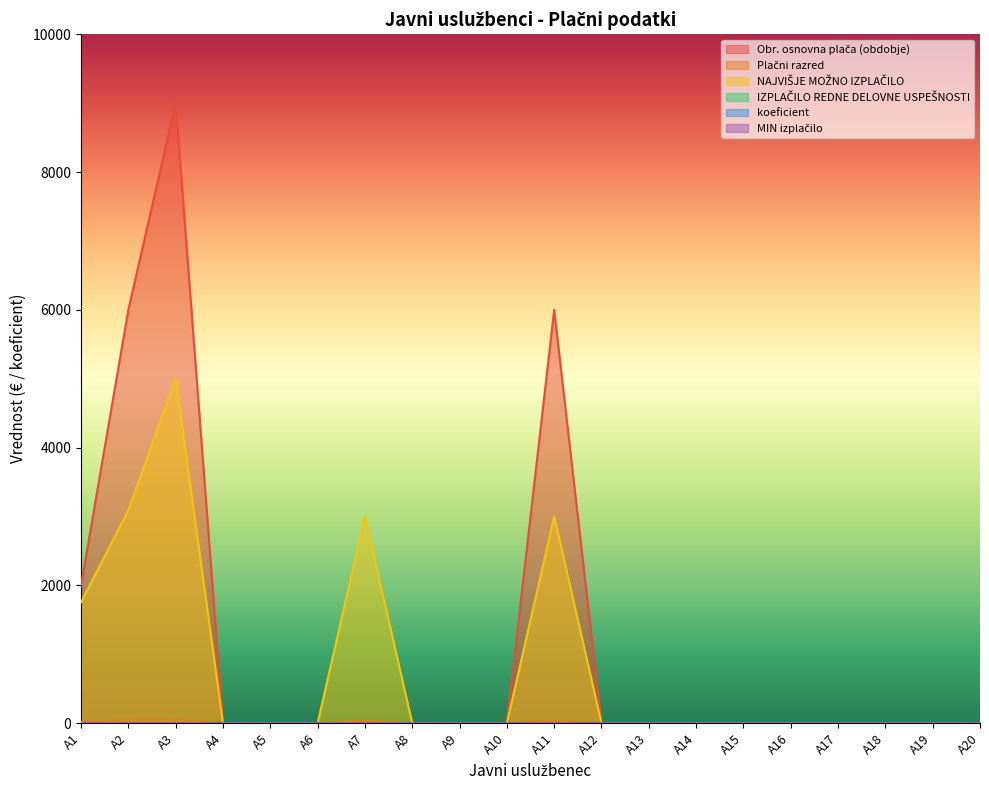

How many values in NAJVIŠJE MOŽNO IZPLAČILO are above zero?

5